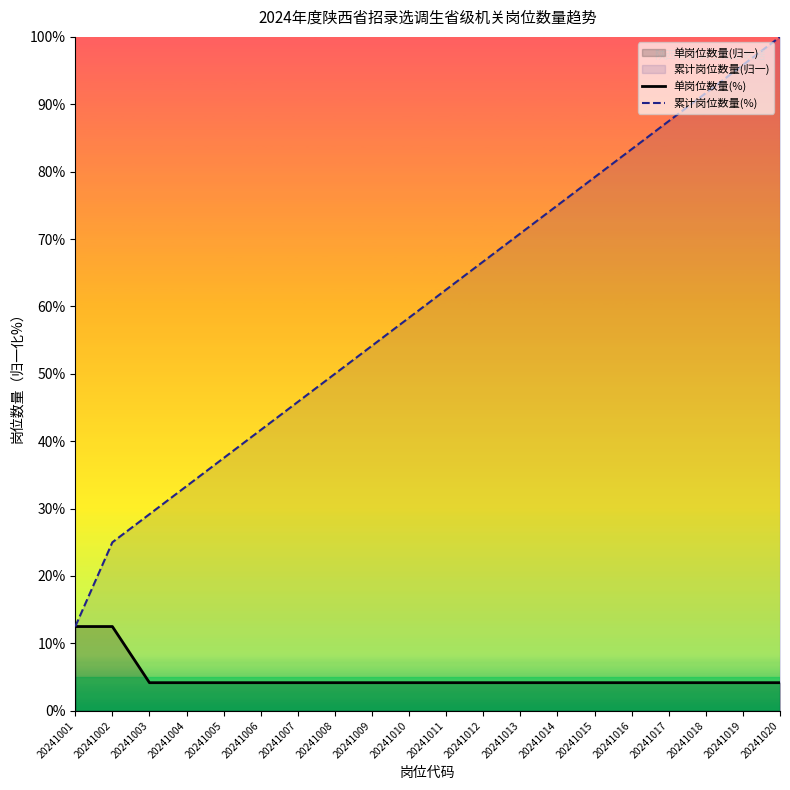

Rank the series at 20241006 from lowest to highest value.

单岗位数量(%), 累计岗位数量(%)